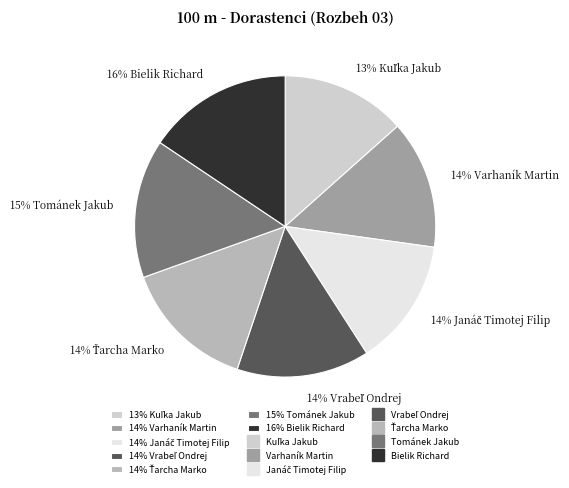

Which category has the biggest portion of the pie?

16% Bielik Richard